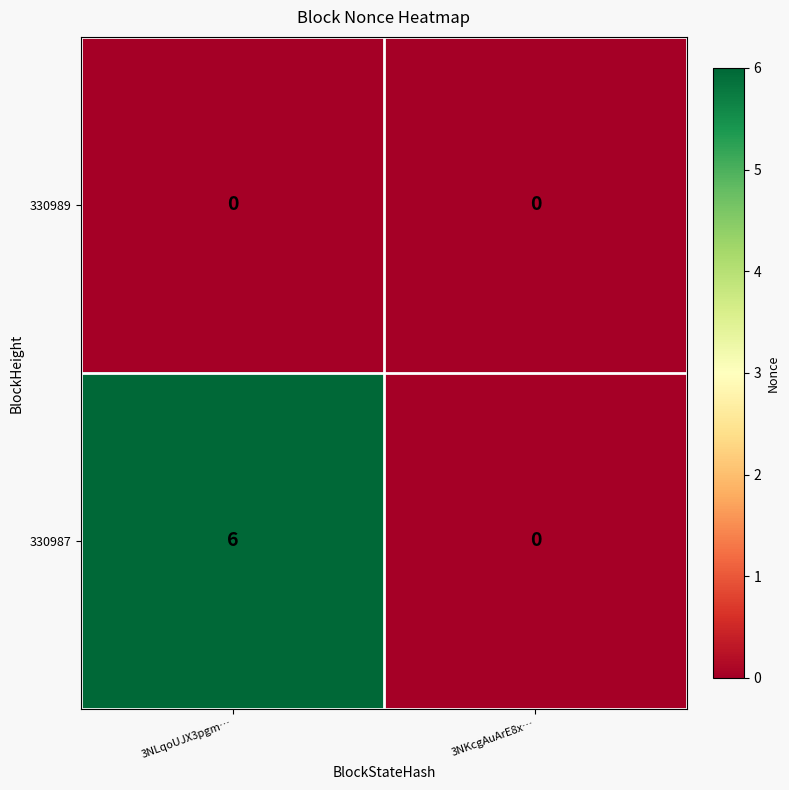

How many distinct data groups are displayed?

2